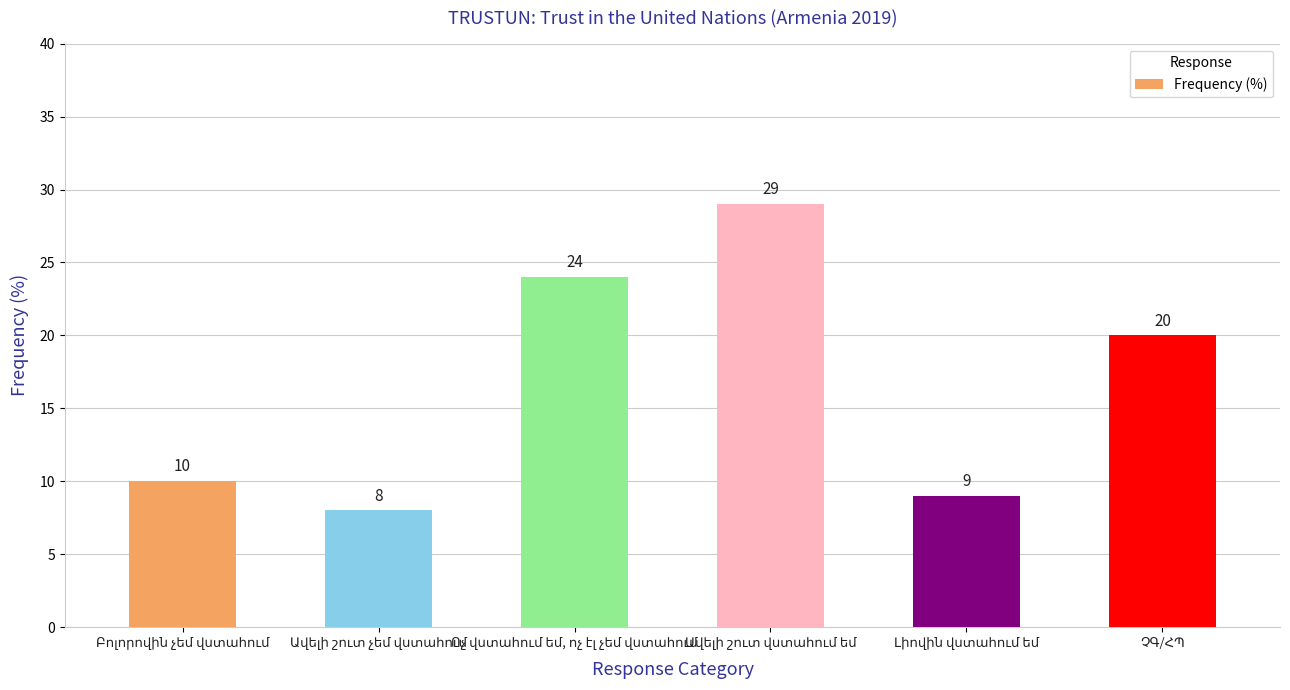

What is the value of the 3rd bar from the left?

24